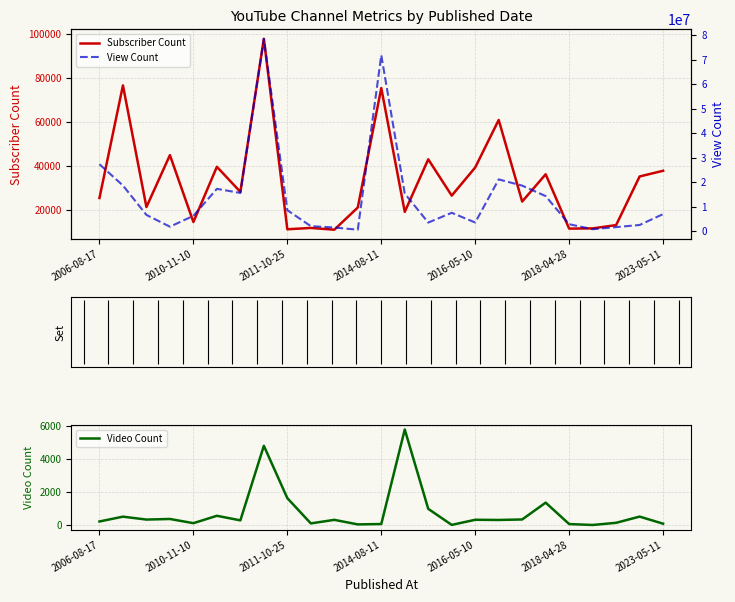

True or false: Subscriber Count and View Count cross at least once.

False